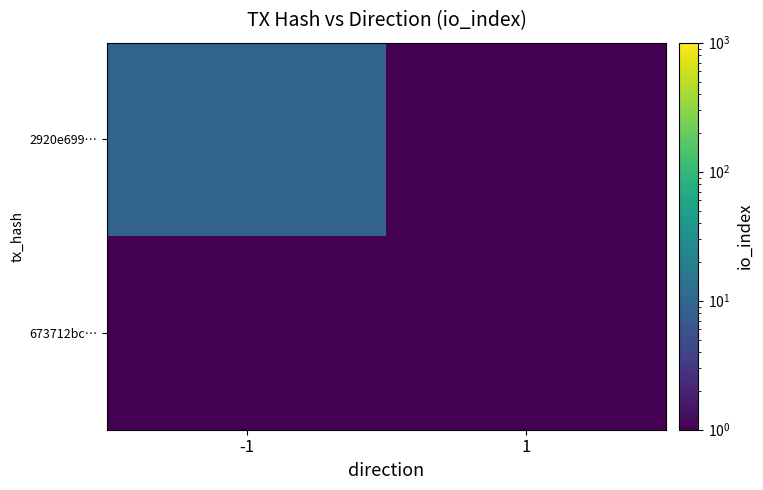

Rank the series by their maximum value, from lowest to highest.

673712bc…, 2920e699…